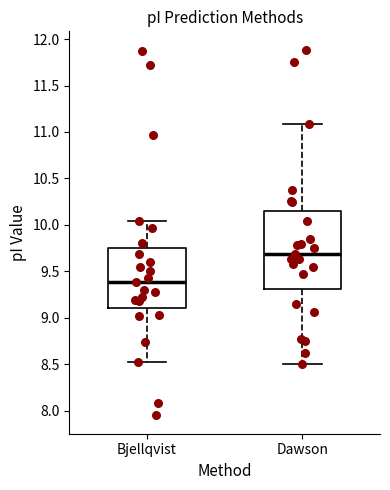

Which box is the tallest, from its lower edge to its upper edge?

Dawson